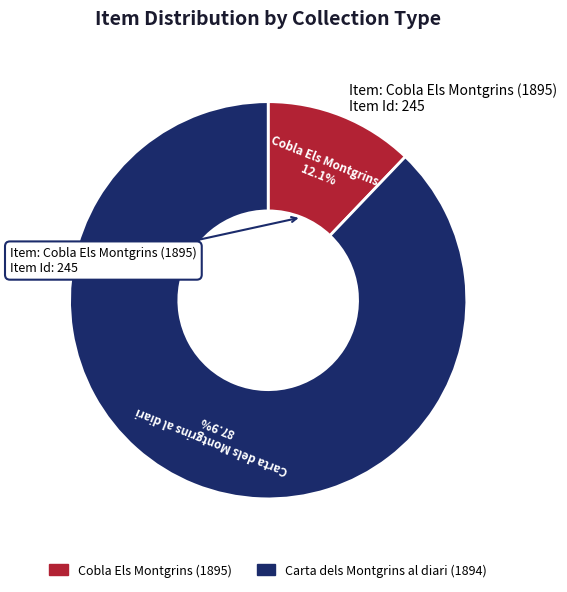

To the nearest percent, what is the average slice percentage?

50%